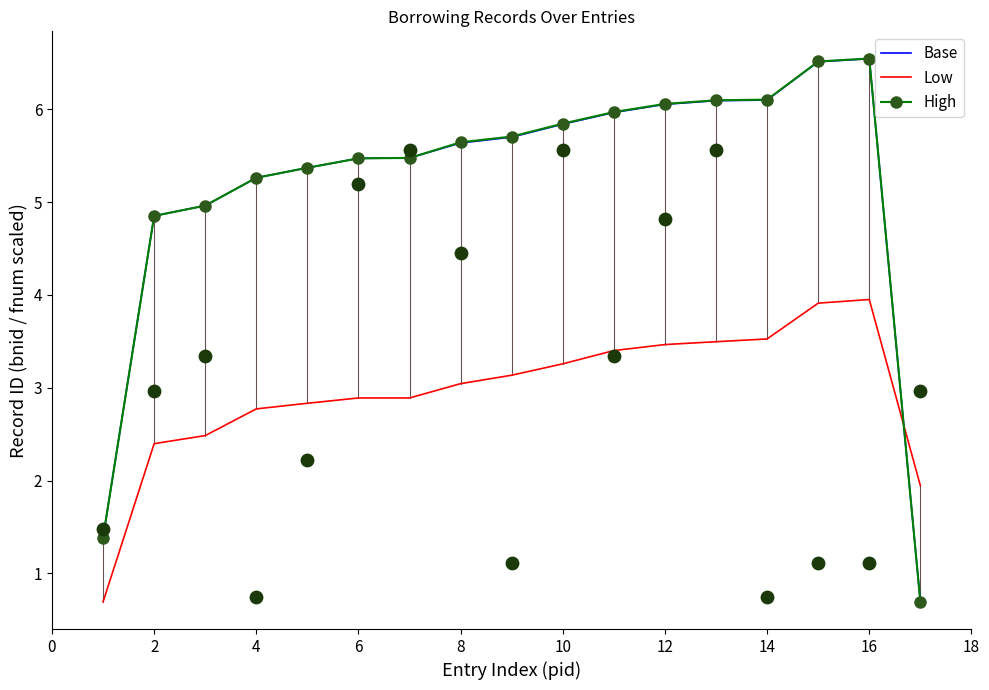

Which series contains the highest Y value?

High